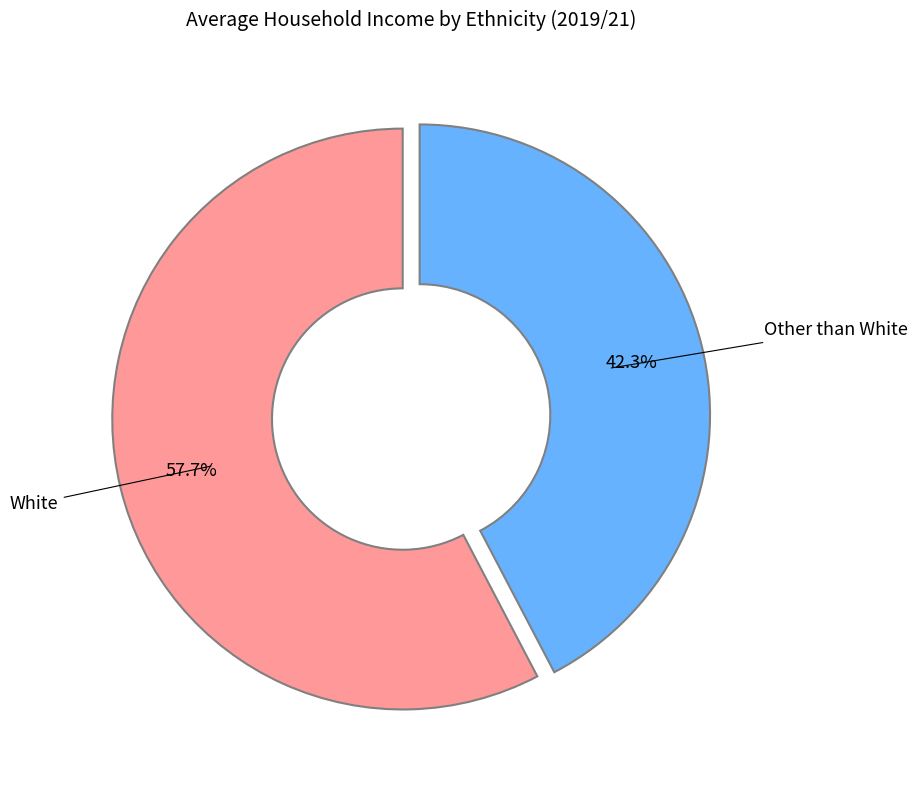

To the nearest percent, what percentage of the pie is White?

58%